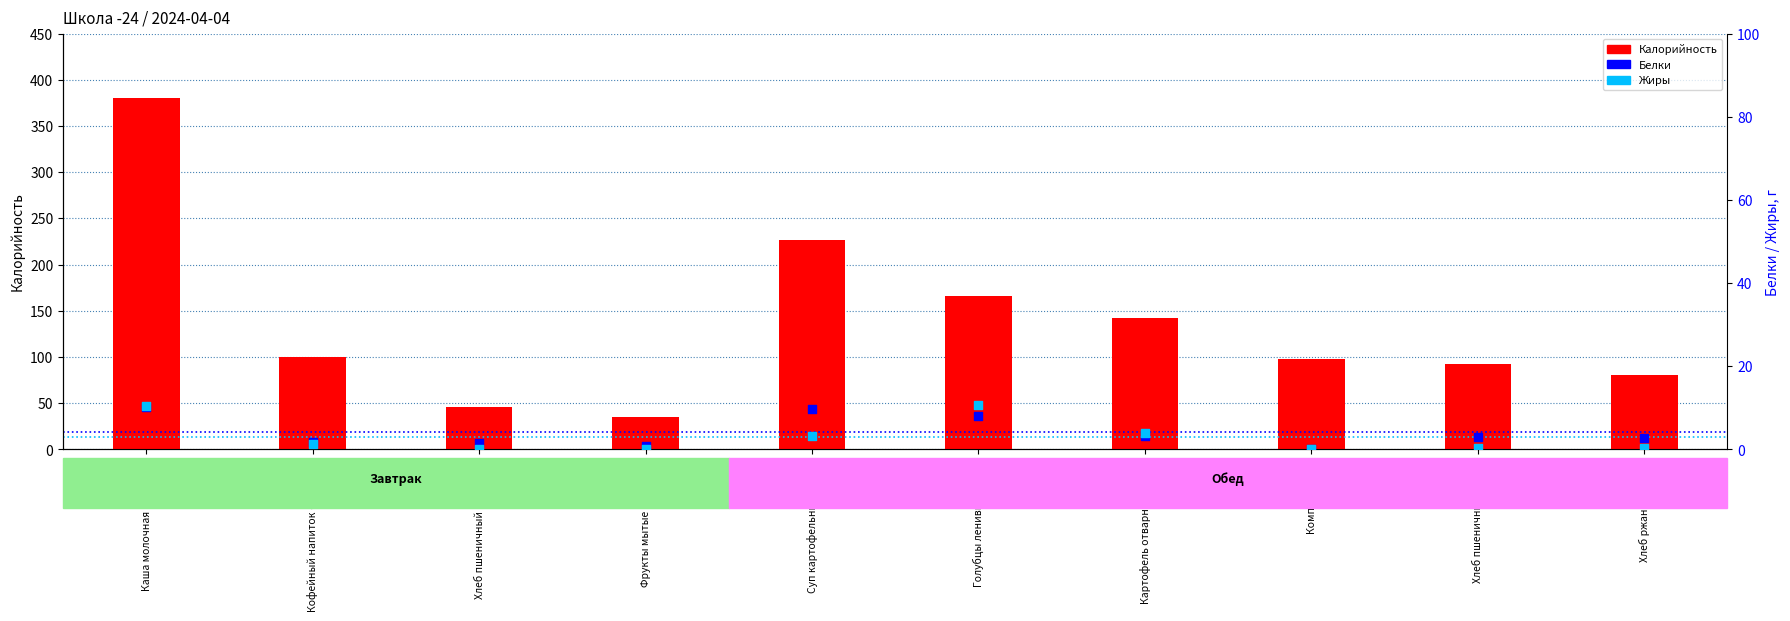

Which series reaches the maximum Y coordinate?

Калорийность